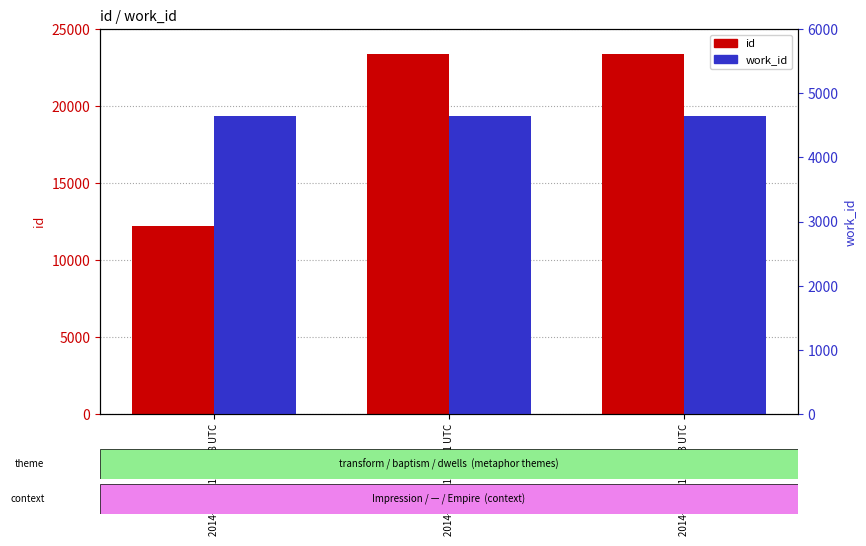

What is the value of the id bar at the 2nd from the left?

23401